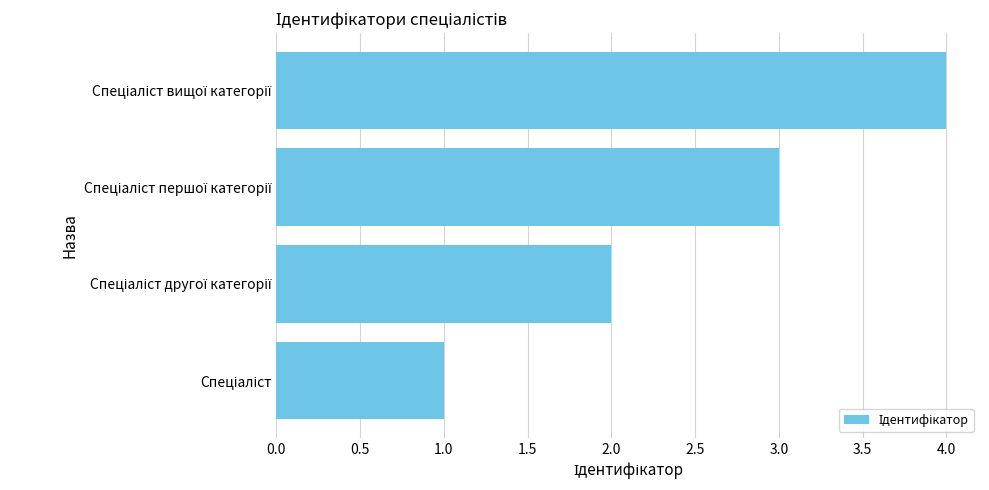

What is the difference between the maximum and minimum values?

3